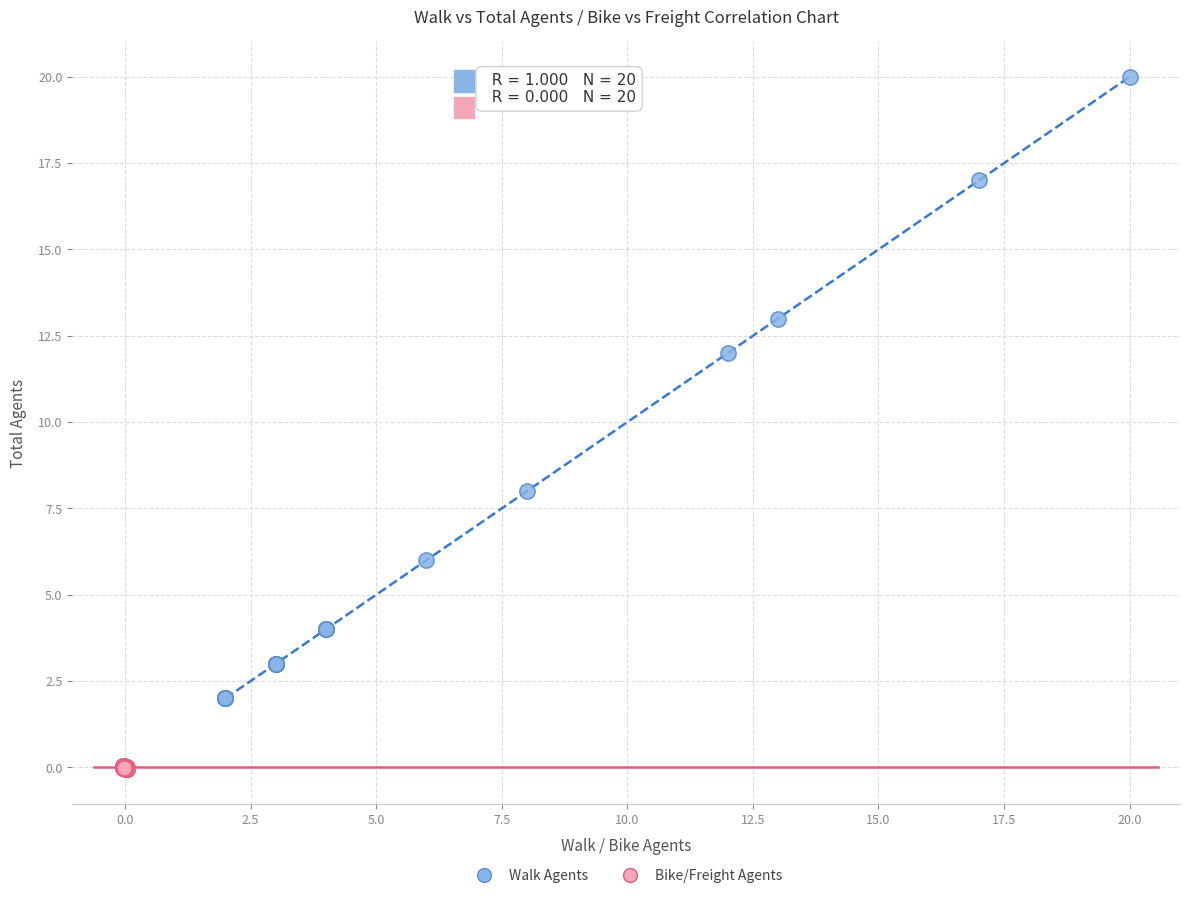

What are all the series names shown in the legend?

Walk Agents, Bike/Freight Agents